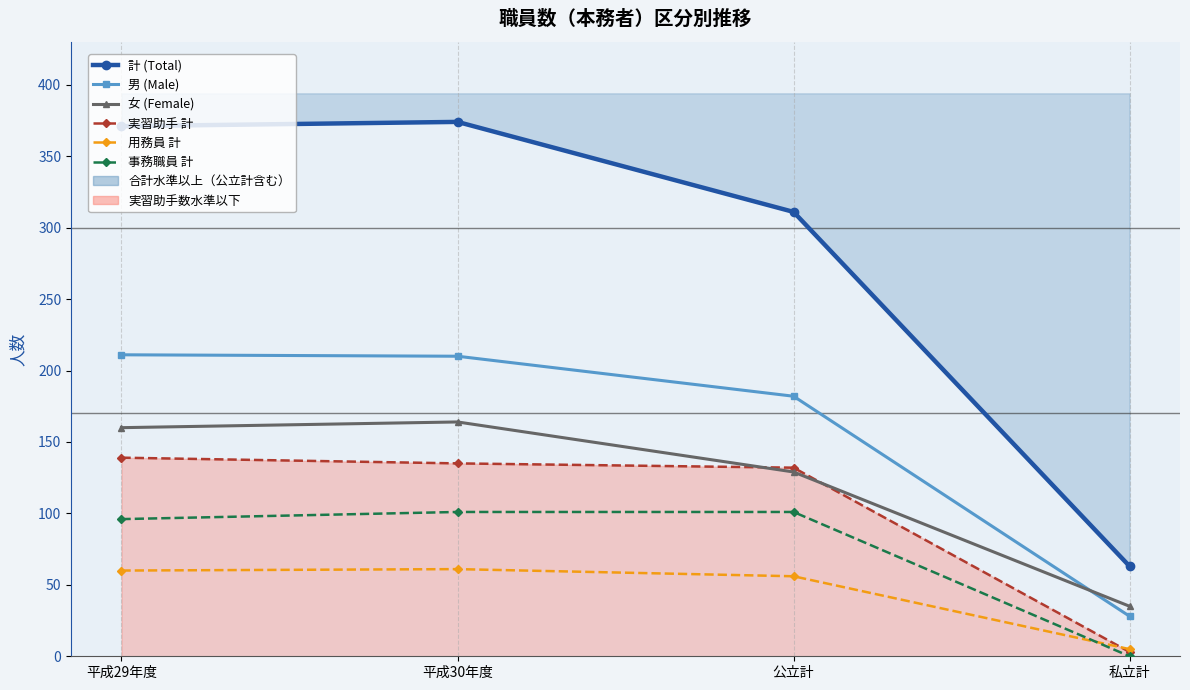

What is the sum of all 計 (Total) values?

1119